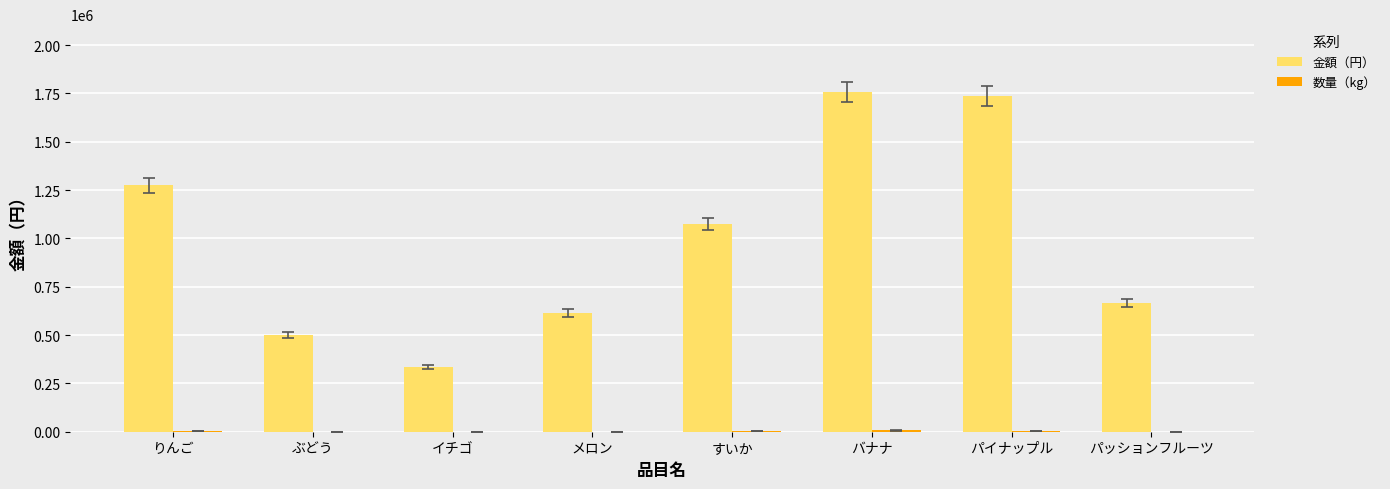

What is the greatest value displayed?

1756501